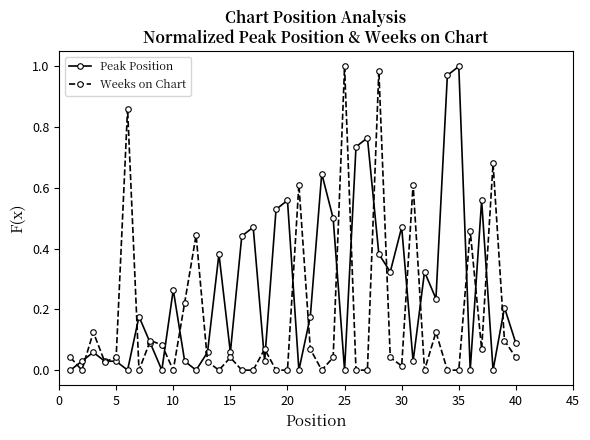

Which series has the largest total across all categories?

Peak Position